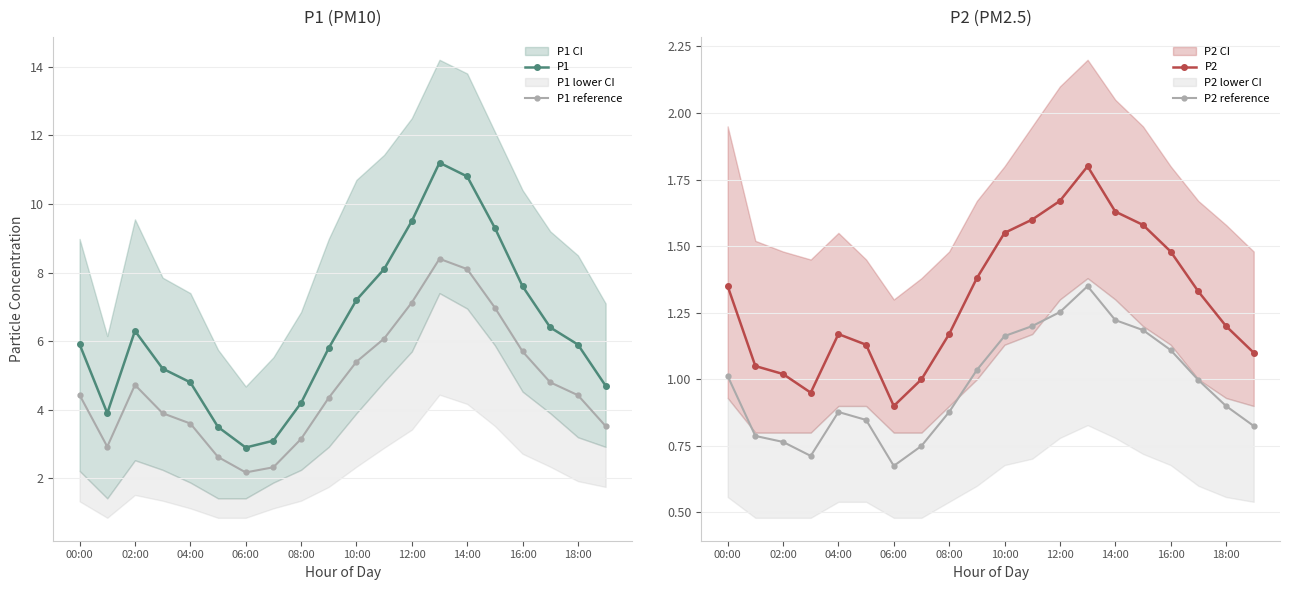

At how many categories does at least one series exceed 1?

20